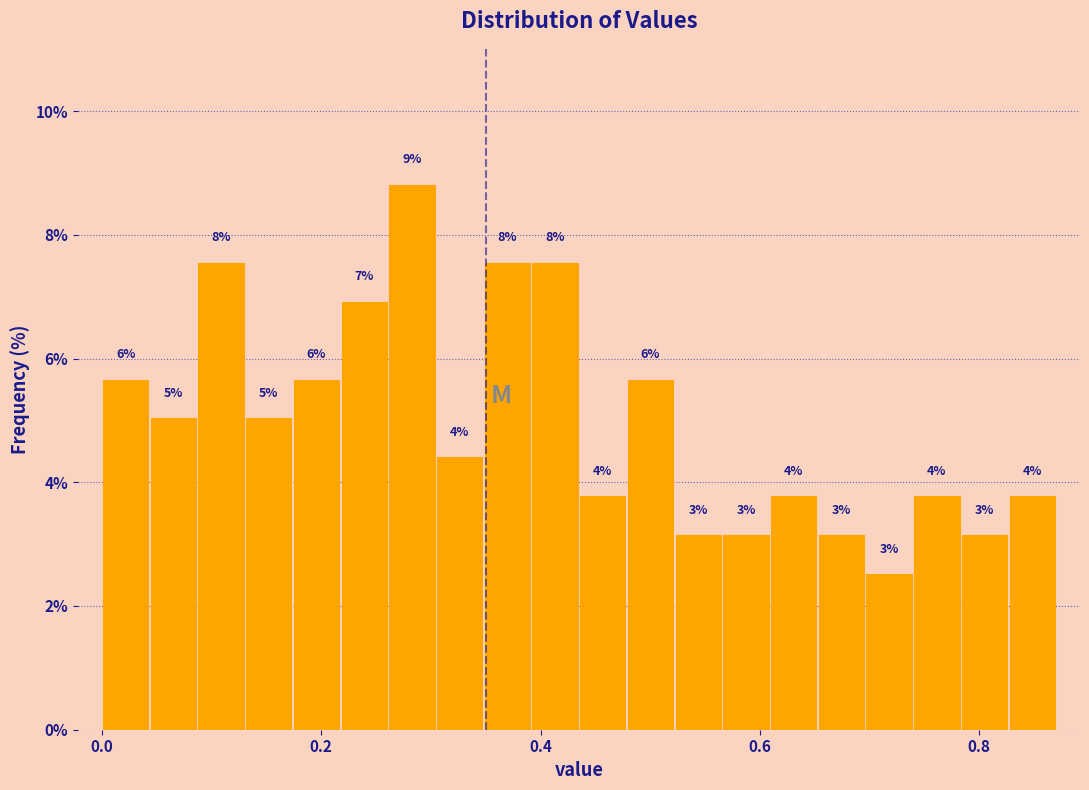

Around what value on the x-axis is the tallest bar? Give the approximate position of its centre, as read against the axis.

0.28